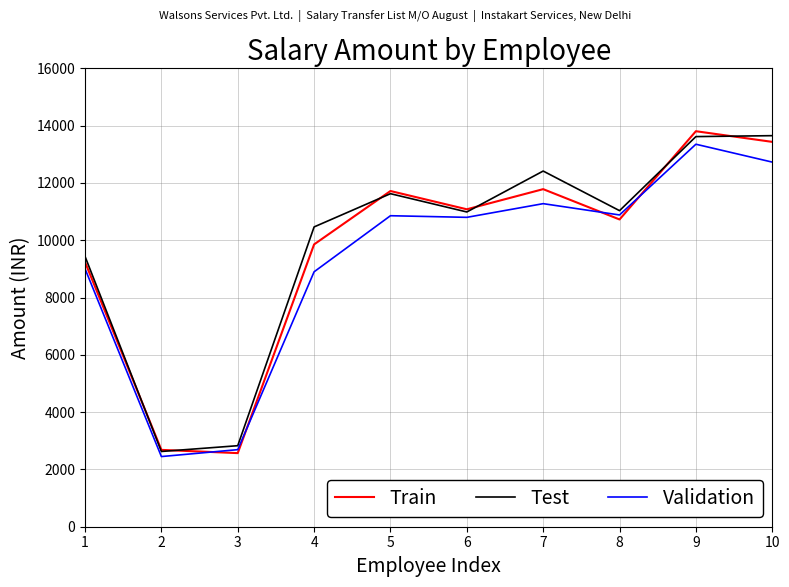

Count the number of categories in the chart.

10